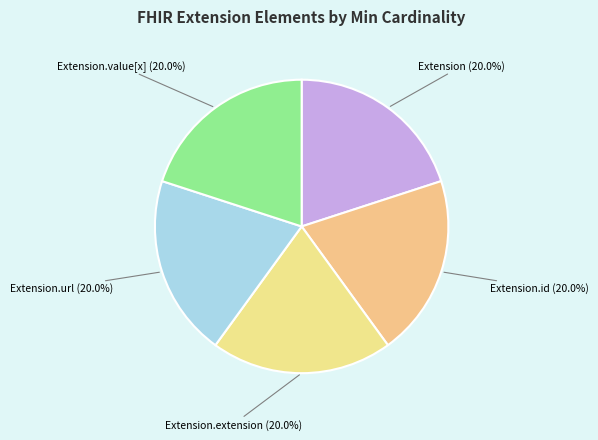

How many segments does this pie chart have?

5